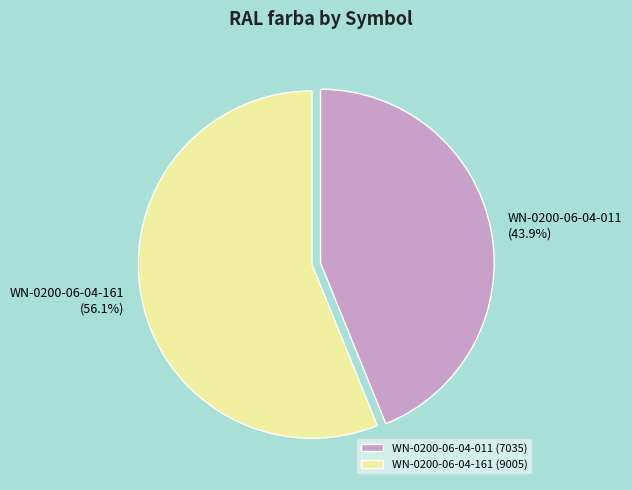

What percentage is the WN-0200-06-04-011 slice, to the nearest percent?

44%